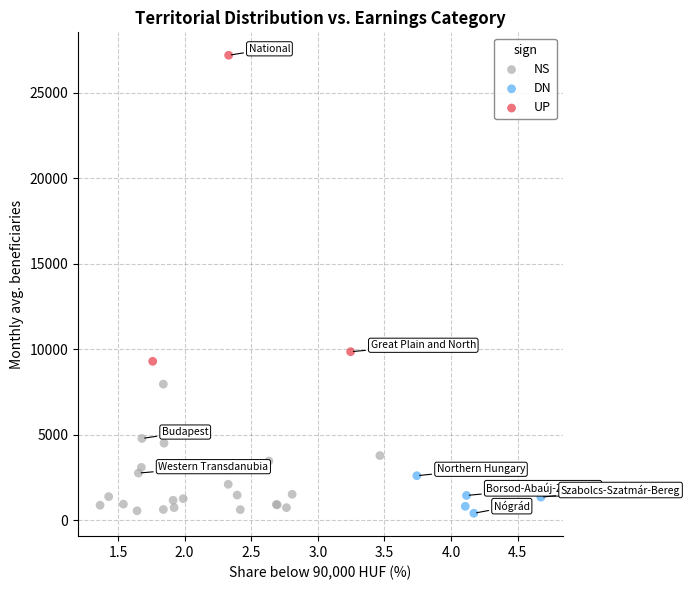

Which series has the widest spread of Y values?

UP